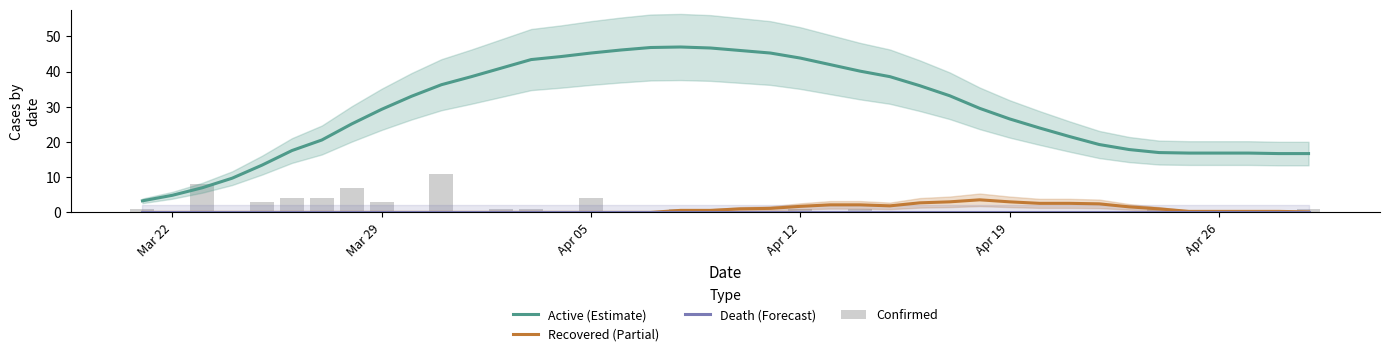

What is the value of the Active (Estimate) bar at the 3rd from the left?

7.0